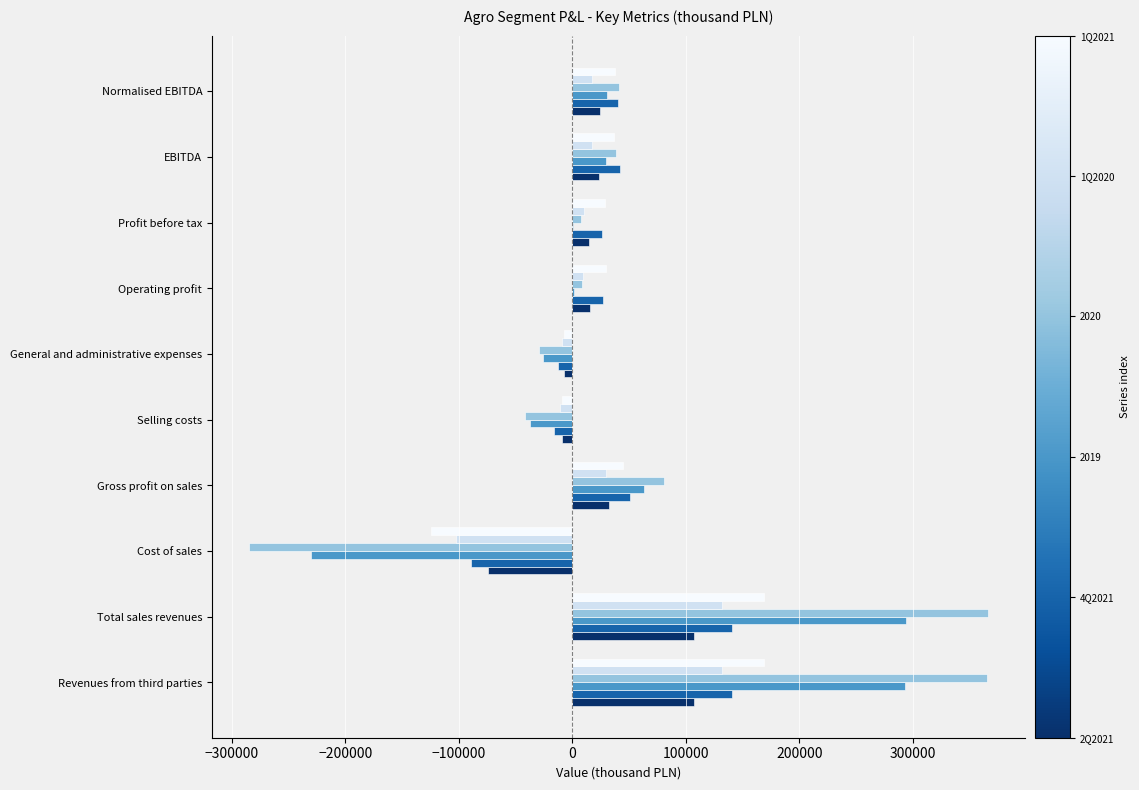

What is the greatest value displayed?

366174